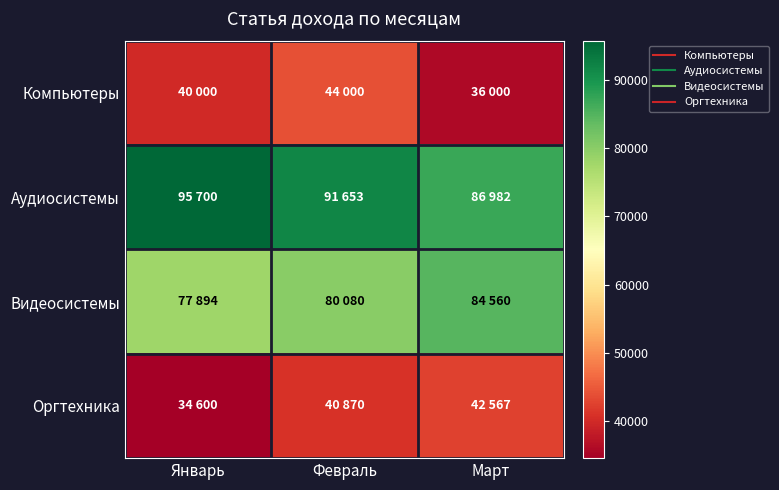

Reading left to right, extract all data points from this chart.

Компьютеры: Январь=40000	Февраль=44000	Март=36000
Аудиосистемы: Январь=95700	Февраль=91653	Март=86982
Видеосистемы: Январь=77894	Февраль=80080	Март=84560
Оргтехника: Январь=34600	Февраль=40870	Март=42567